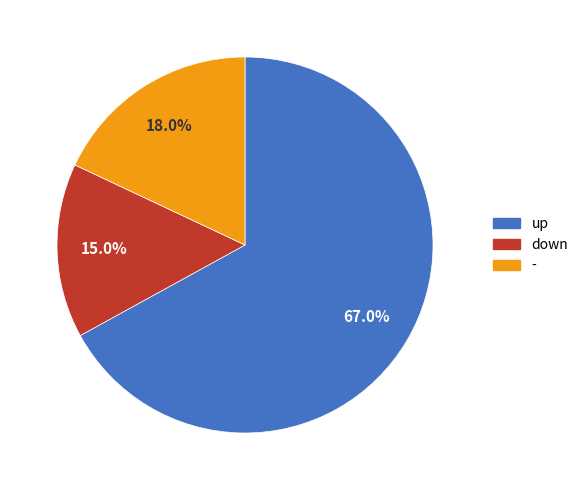

How many segments does this pie chart have?

3